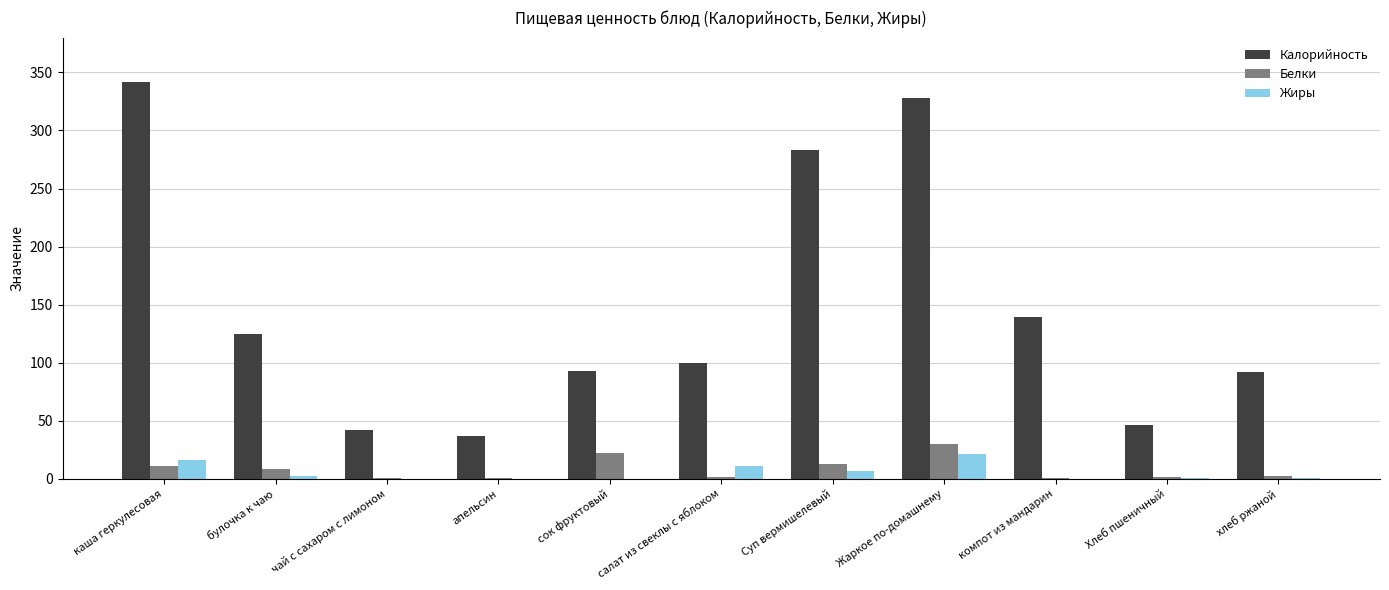

Is the value of Белки at салат из свеклы с яблоком greater than the value of Калорийность at Хлеб пшеничный?

No